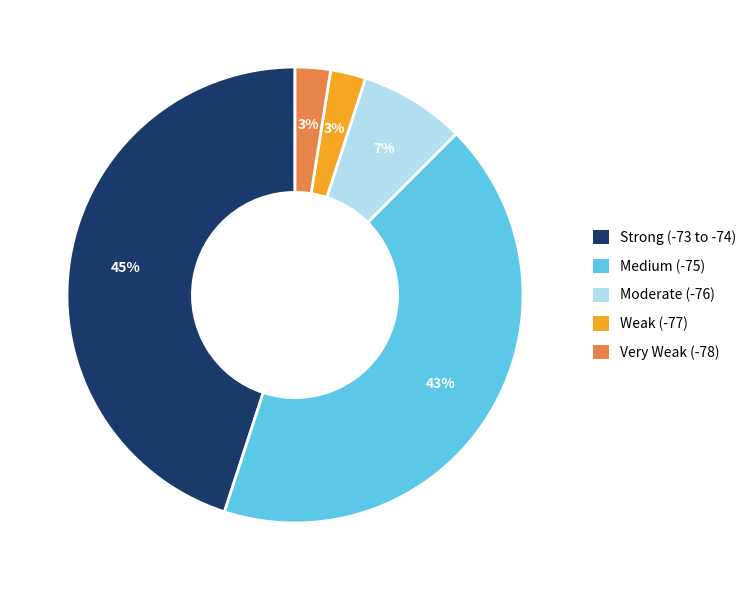

Is the sum of Moderate (-76) and Weak (-77) greater than half?

No